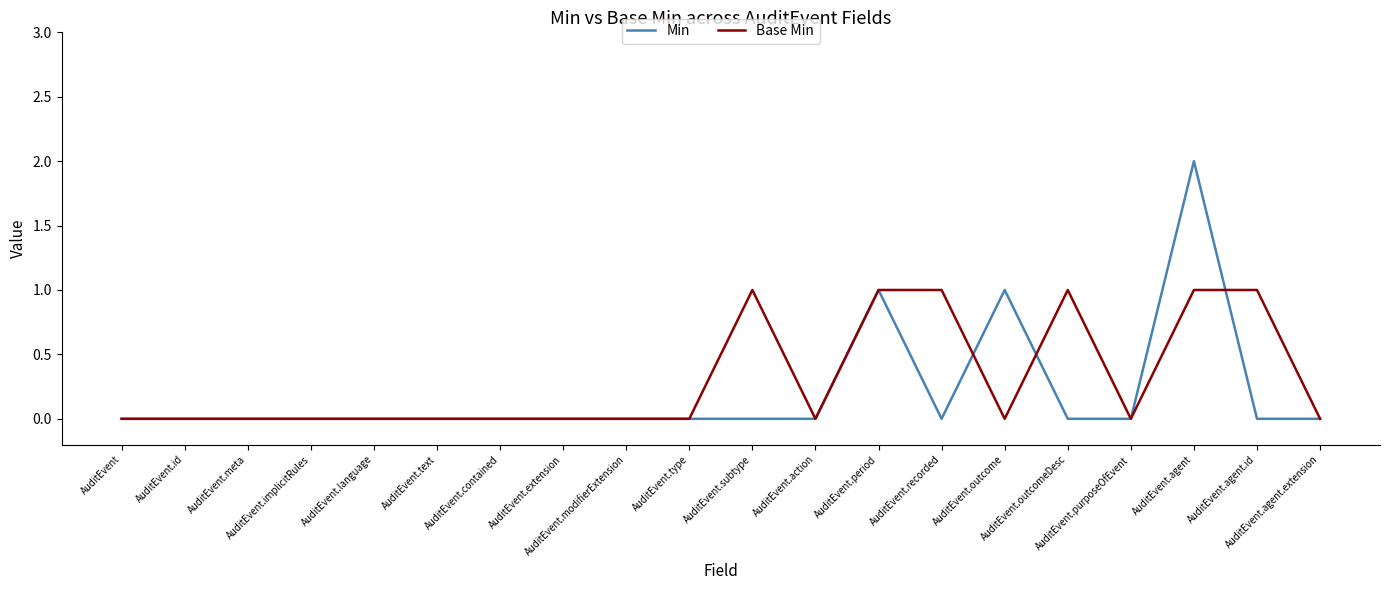

Is this an area chart (filled region under the line)?

No